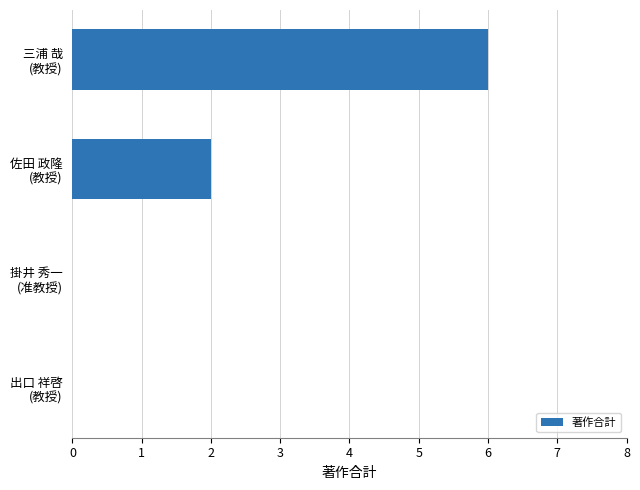

What is the greatest value displayed?

6